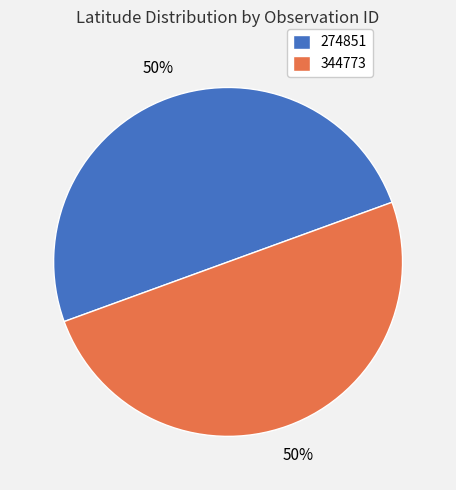

Do 344773 and 274851 together represent more than half of the pie?

Yes